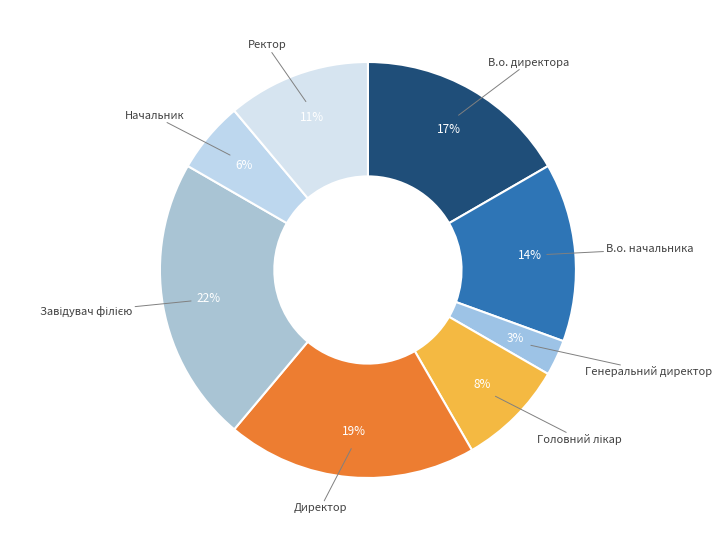

Approximately how many times larger is the value at Ректор compared to Директор?

0.6